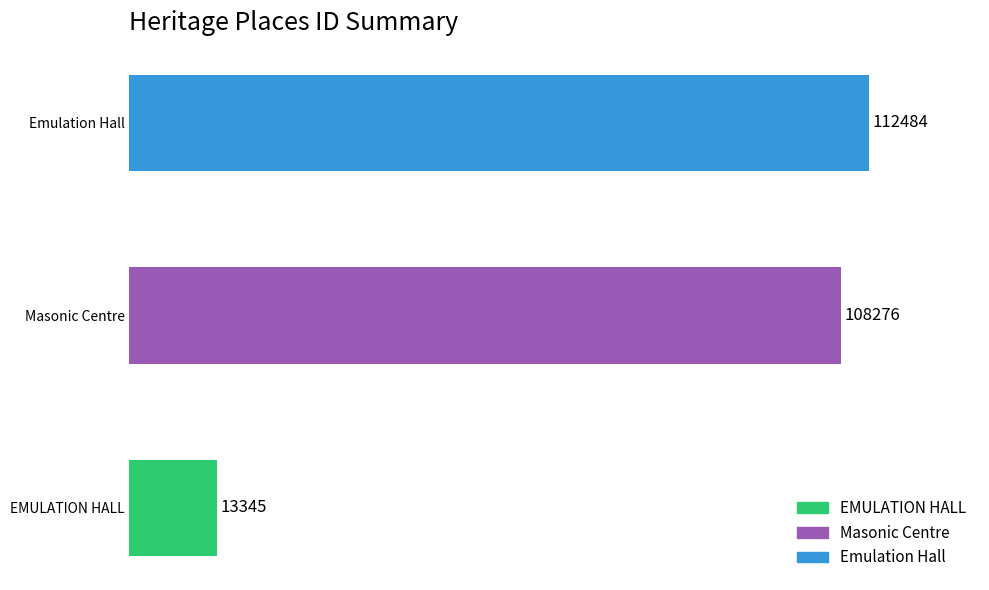

How many categories are shown in the chart?

3